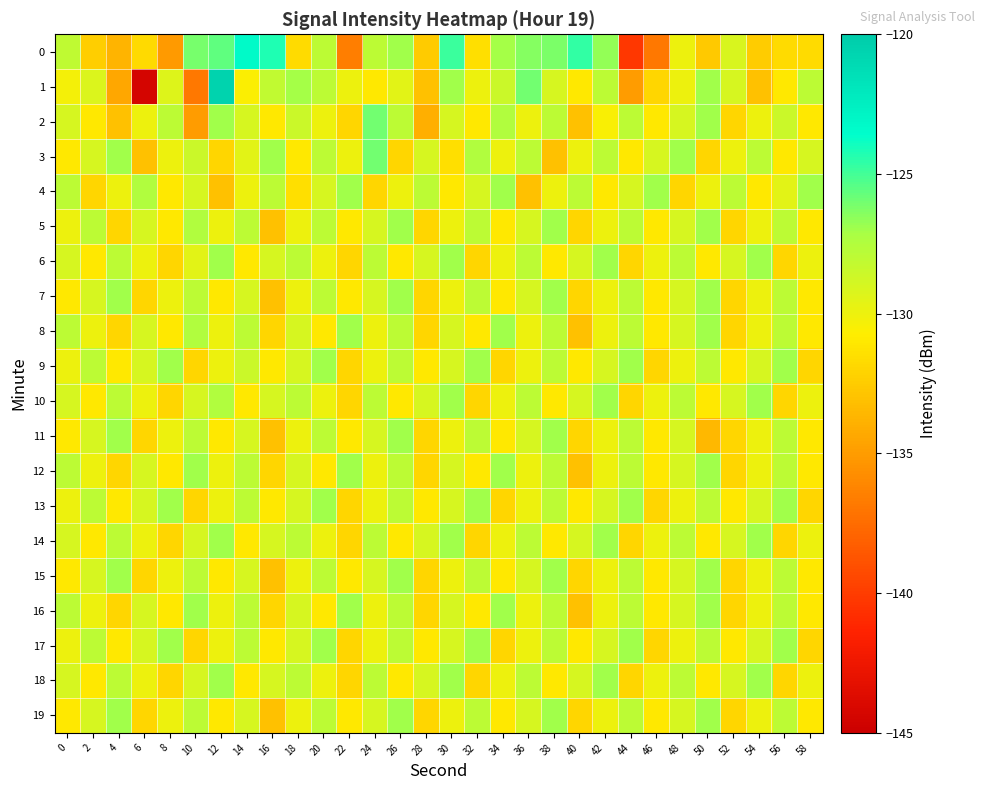

Which series has the widest spread of values?

1